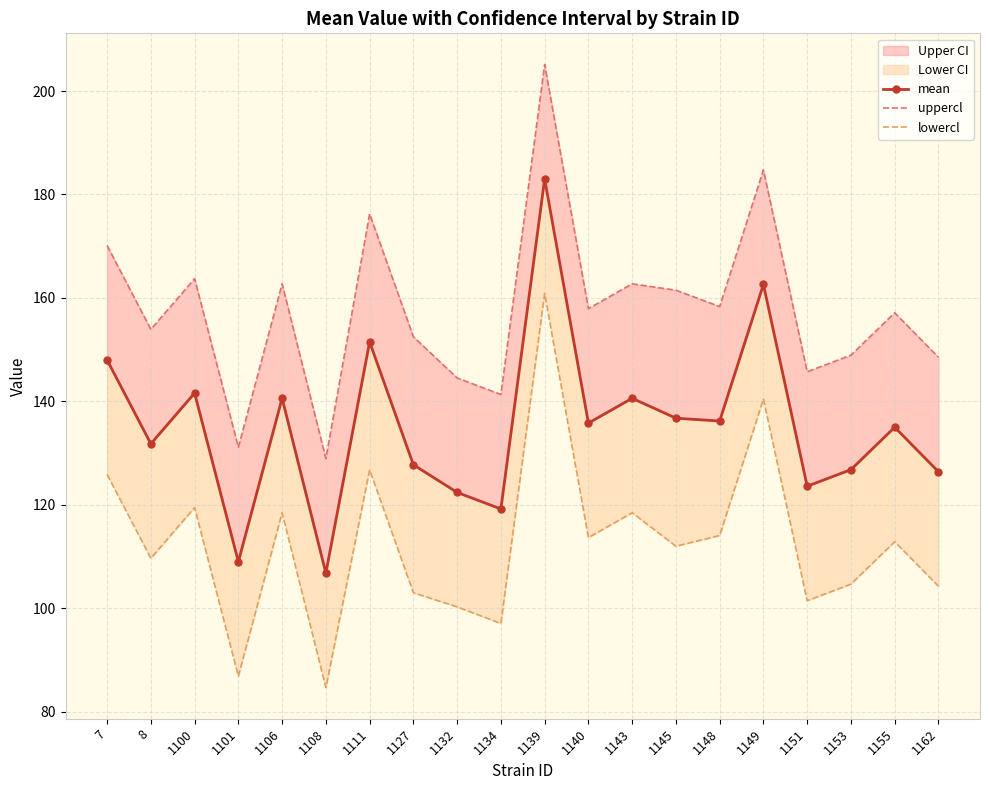

At how many categories does at least one series exceed 147?

15